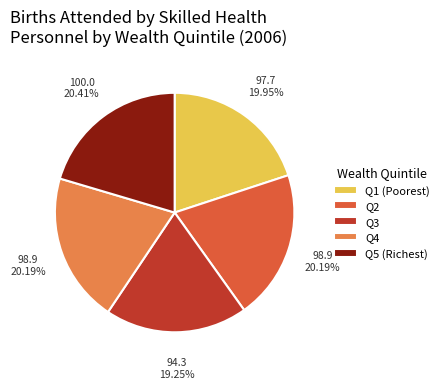

Which has a higher value, Q3 or Q2?

Q2